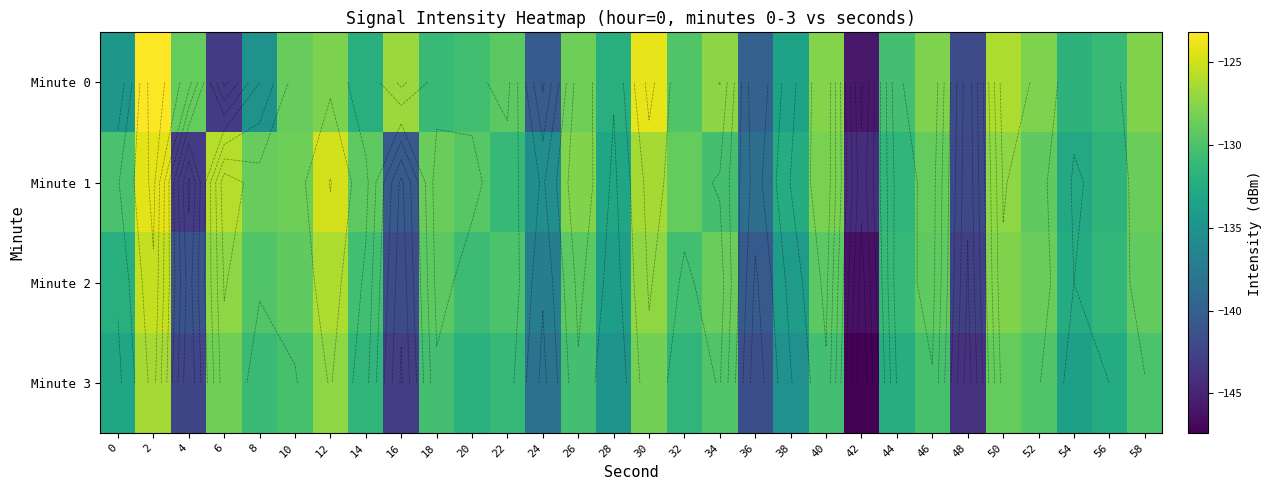

What is the average value of the Minute 1 series?

-131.4